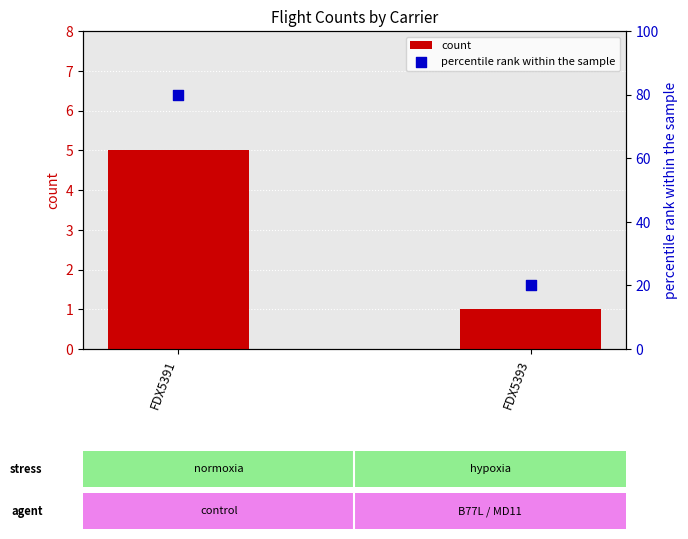

What are all the series names shown in the legend?

count, percentile rank within the sample